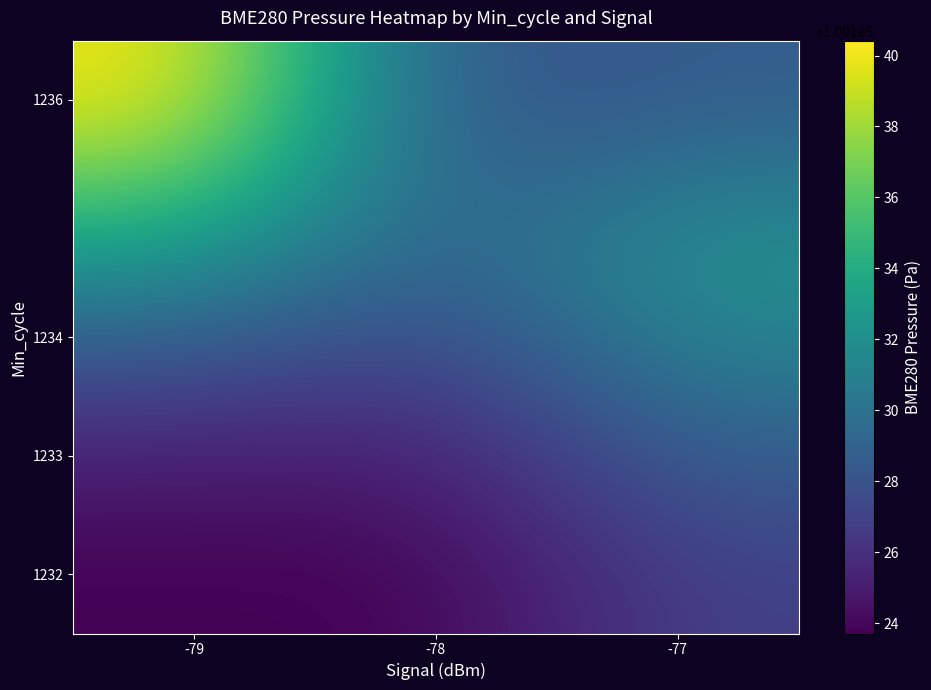

At how many categories does at least one series exceed 100130?

2